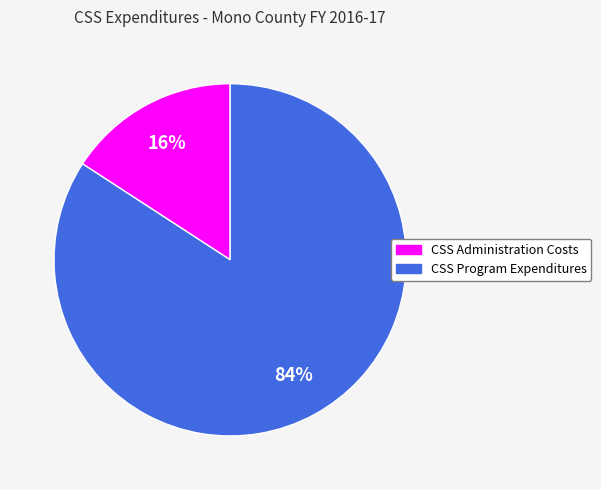

Is there any slice that represents more than half of the pie?

Yes